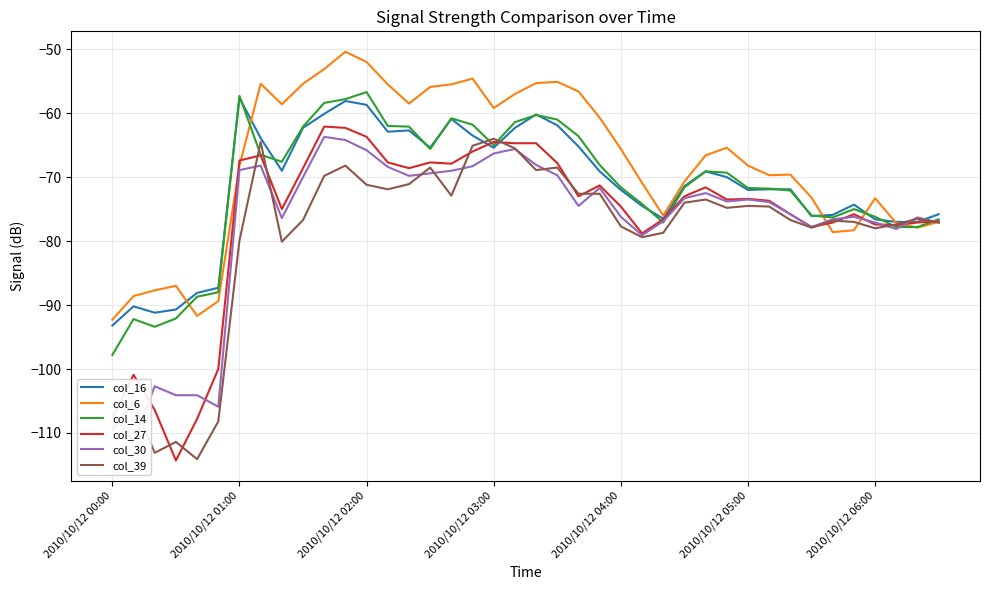

Is the value of col_6 at 15 greater than the value of col_14 at 21?

Yes